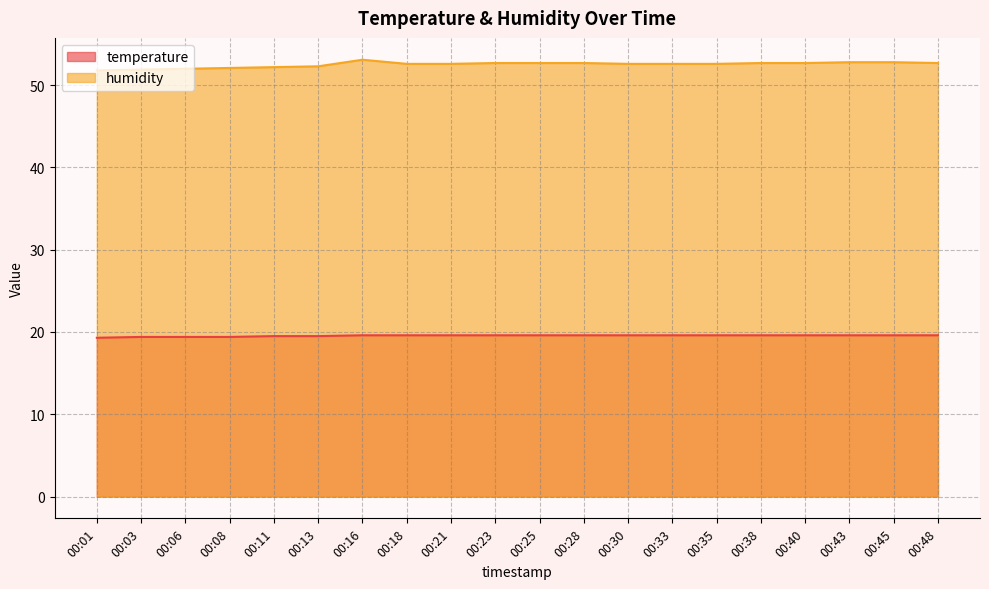

What is the maximum value for temperature?

19.6